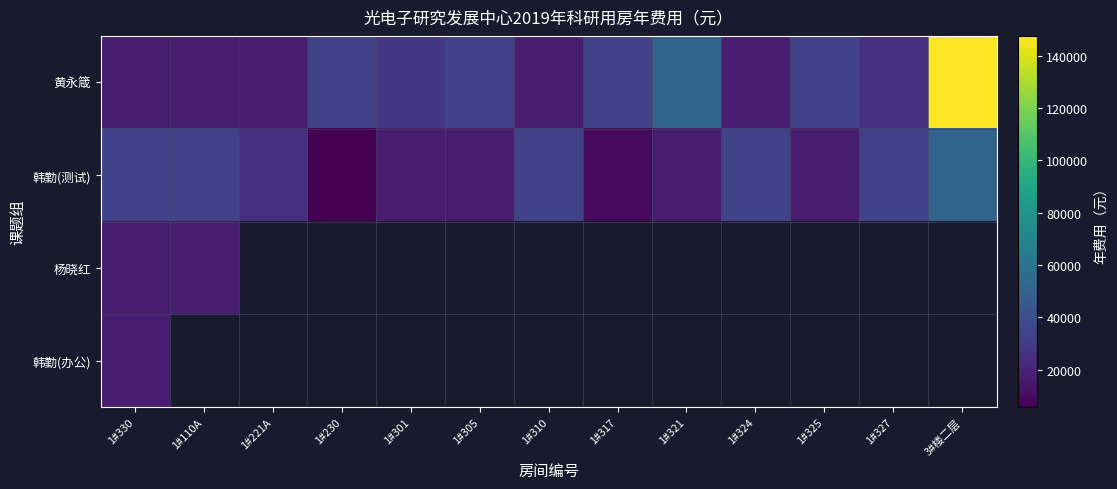

Where does the 黄永箴 series first go above 28455?

1#230